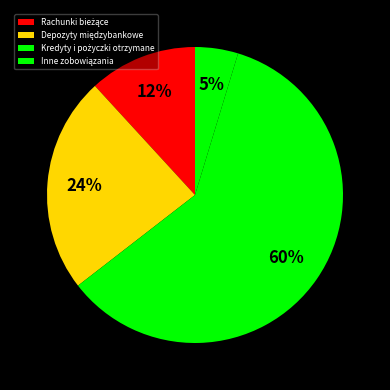

What is the largest slice in the pie chart?

Kredyty i pożyczki otrzymane